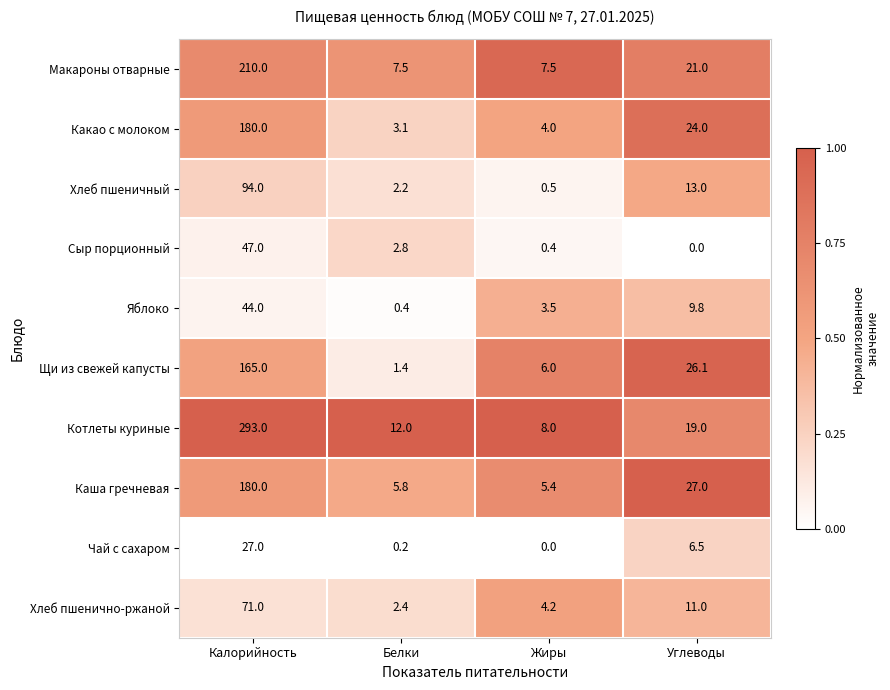

At which category is the sum across all series the highest?

Калорийность